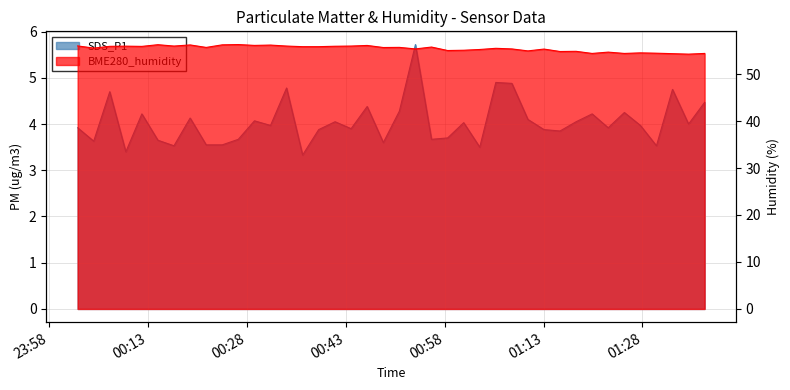

What is the greatest value displayed?

5.7